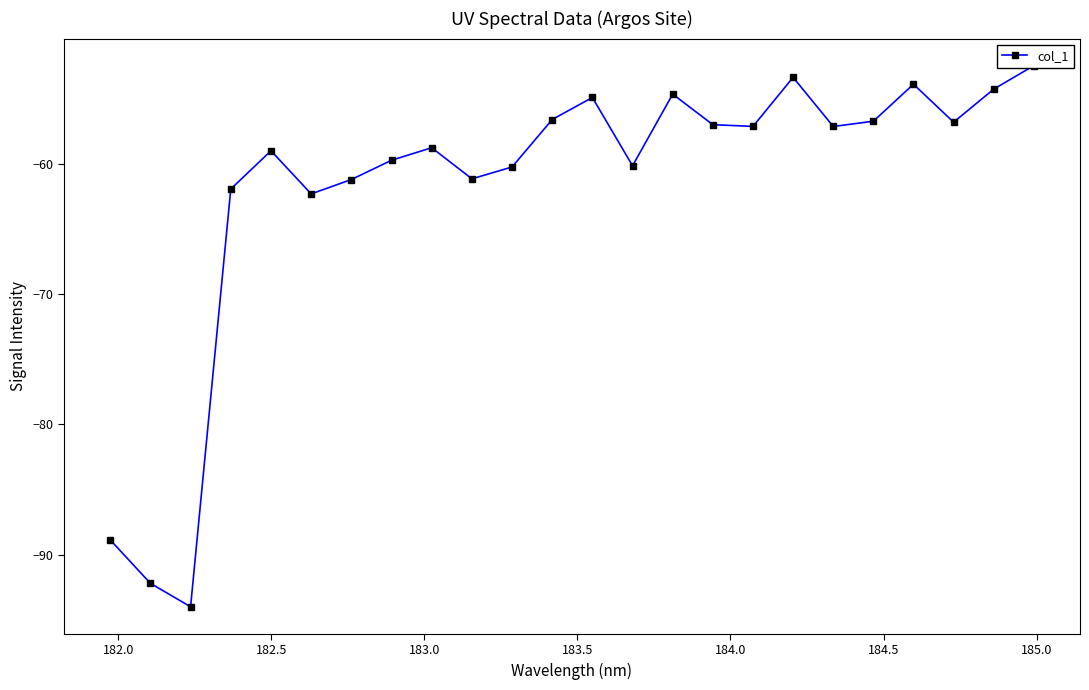

How many interior local peaks (higher than both neighbors) does the data have?

6